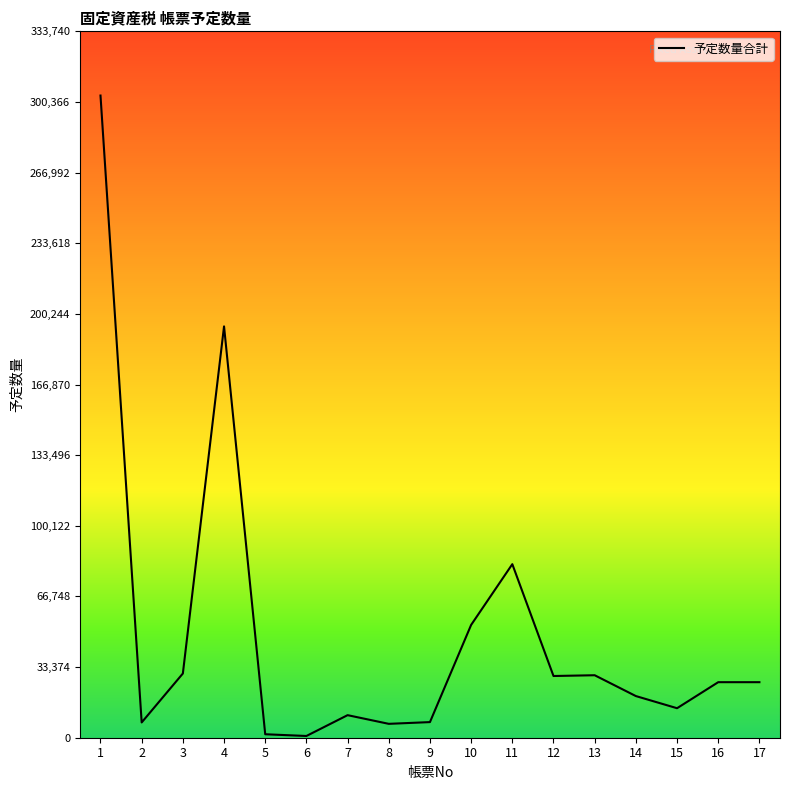

What is the average value?

49555